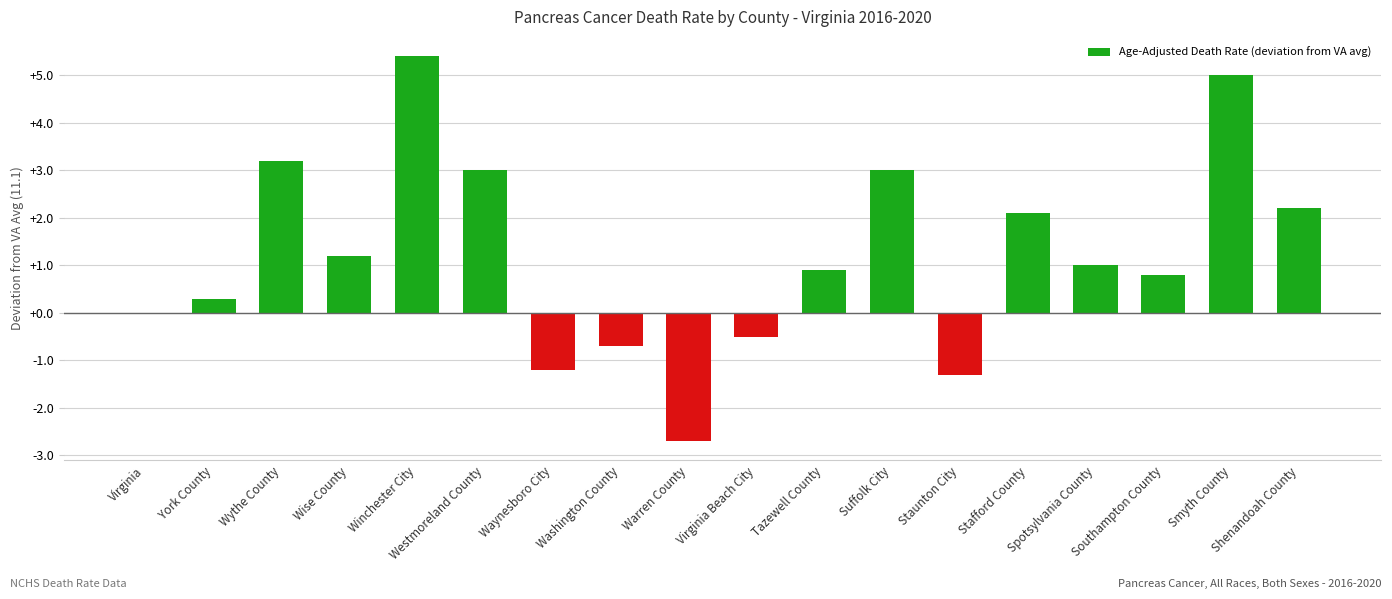

Is it true that the value at Suffolk City is 3.0?

True